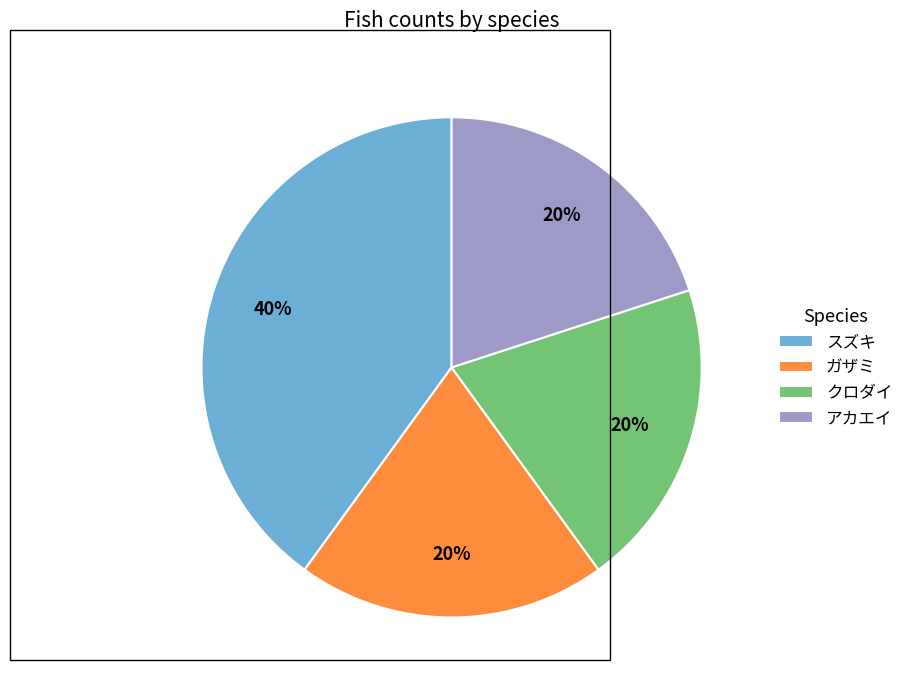

Do スズキ and クロダイ together represent more than half of the pie?

Yes